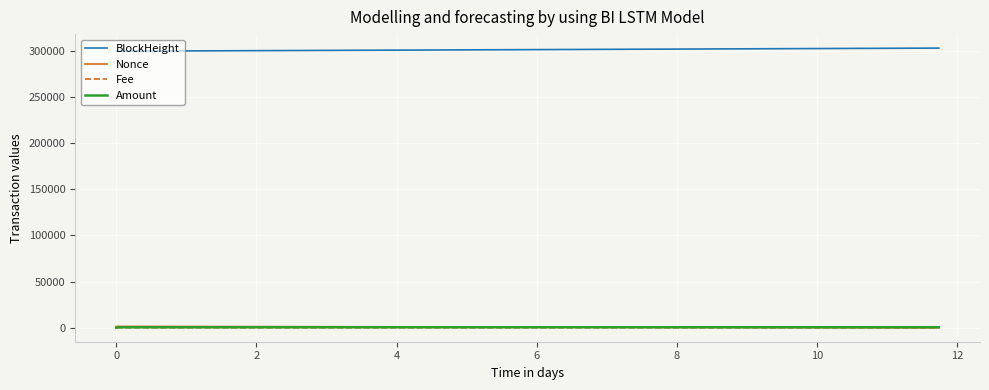

Which series has the largest total across all categories?

BlockHeight